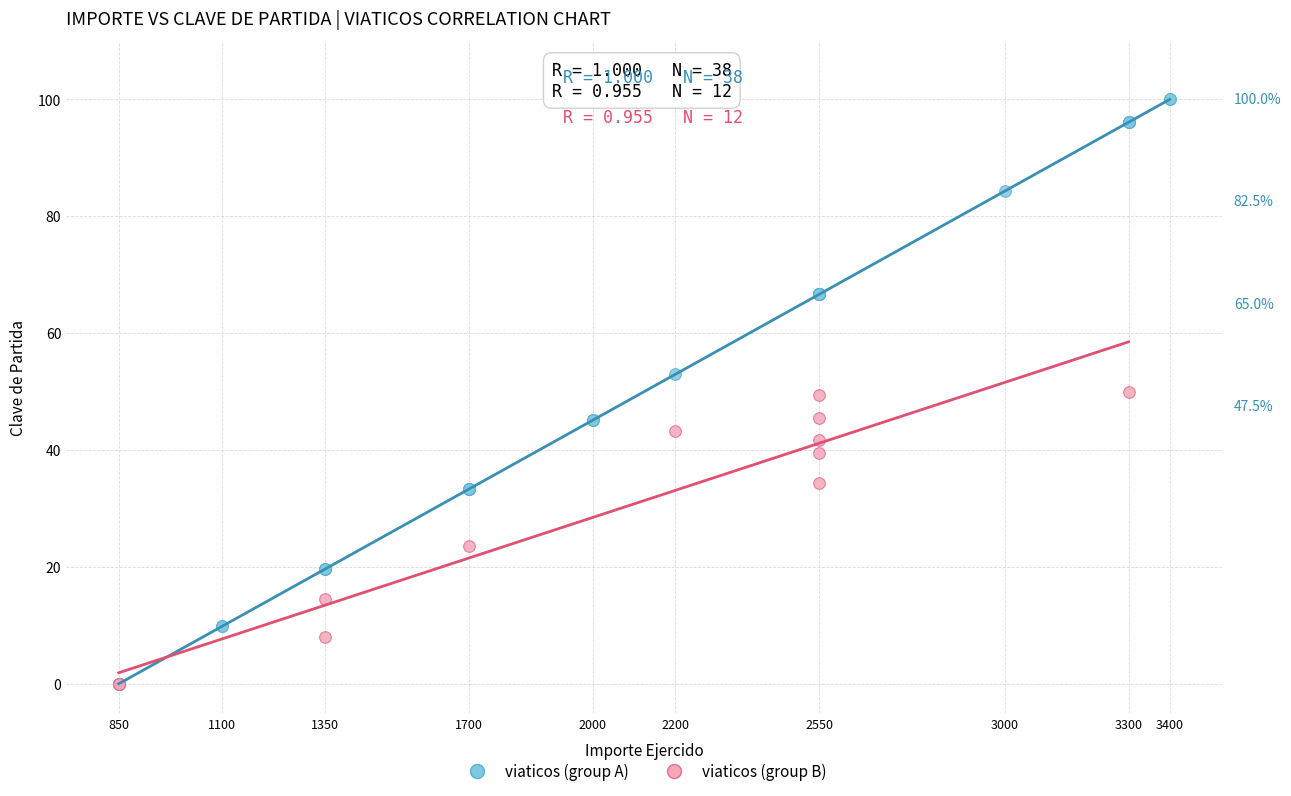

Which series has the largest Y range (max minus min)?

viaticos (group A)